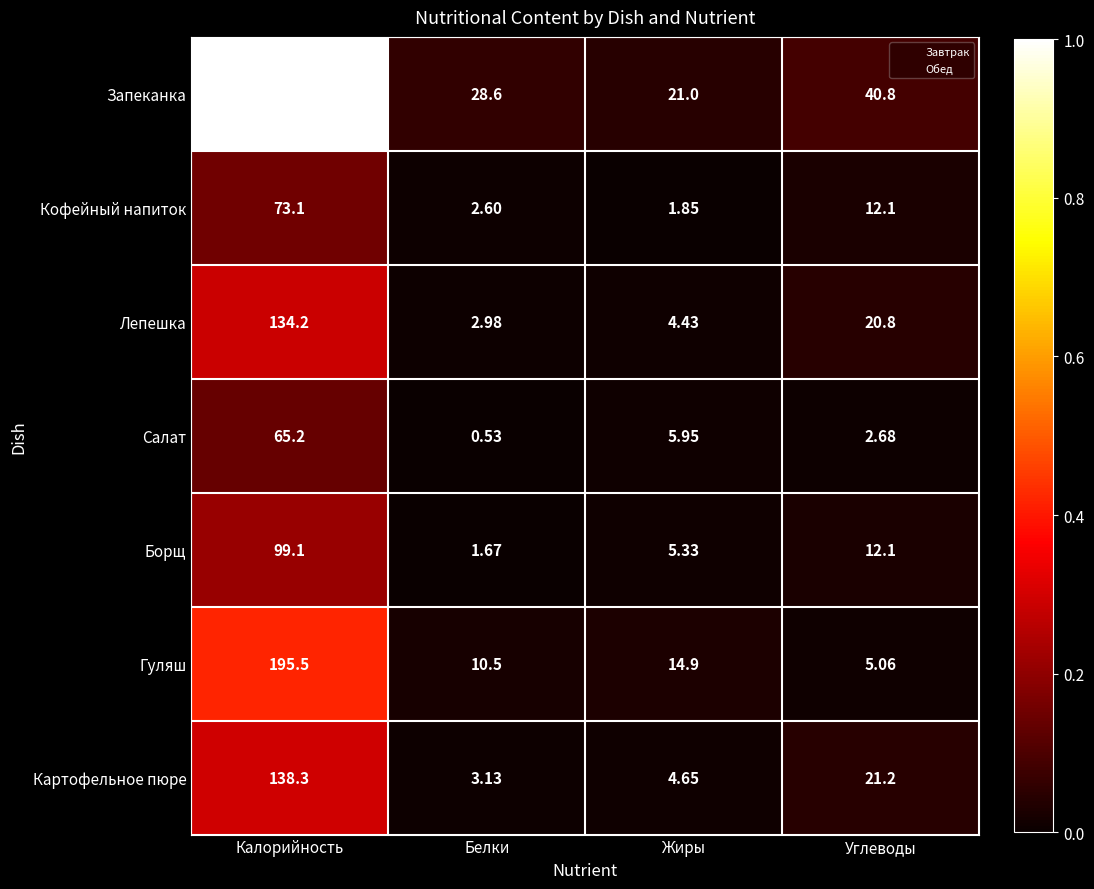

At how many categories does at least one series exceed 0?

4